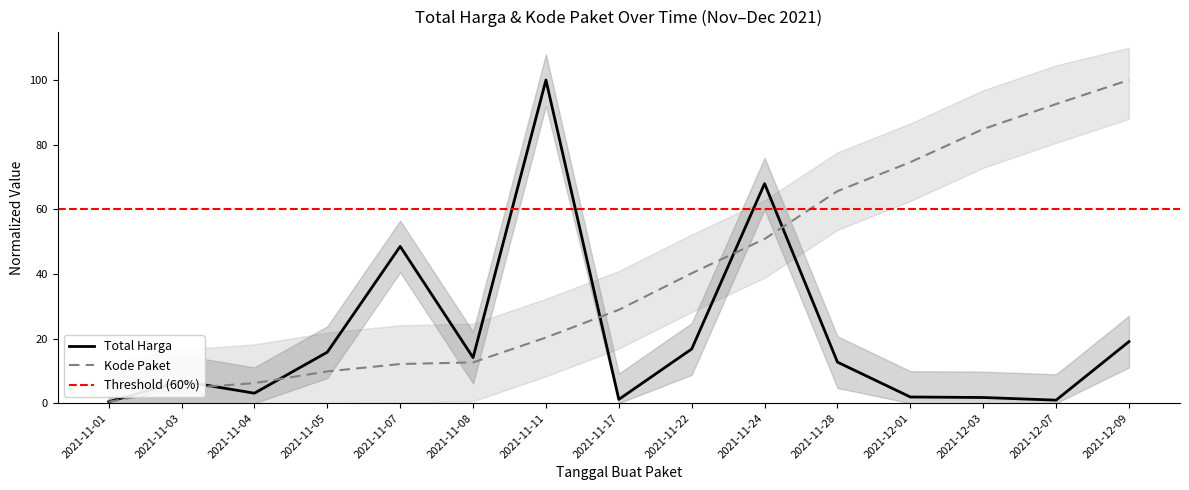

At which category is the sum across all series the highest?

2021-11-11